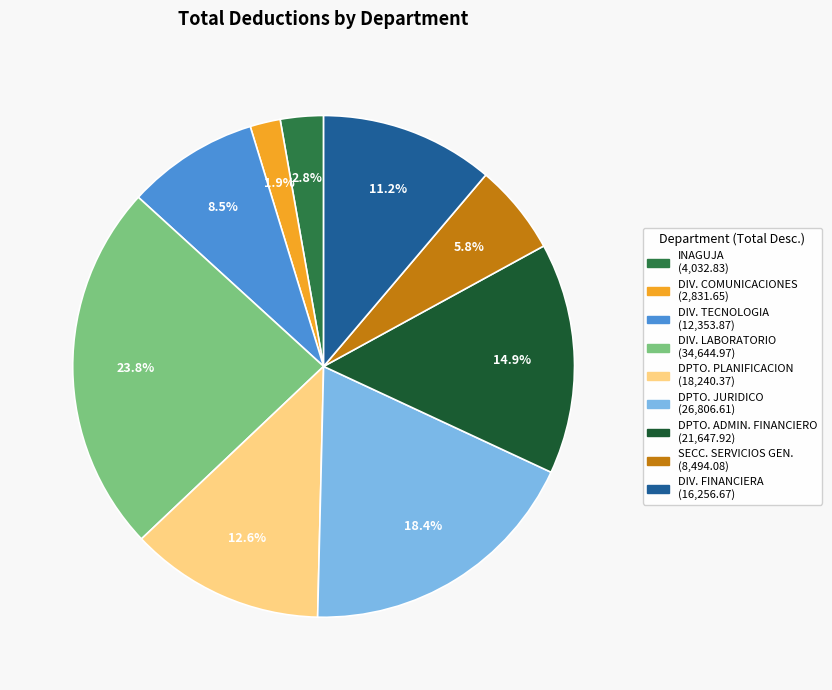

Is there a majority slice in this chart?

No